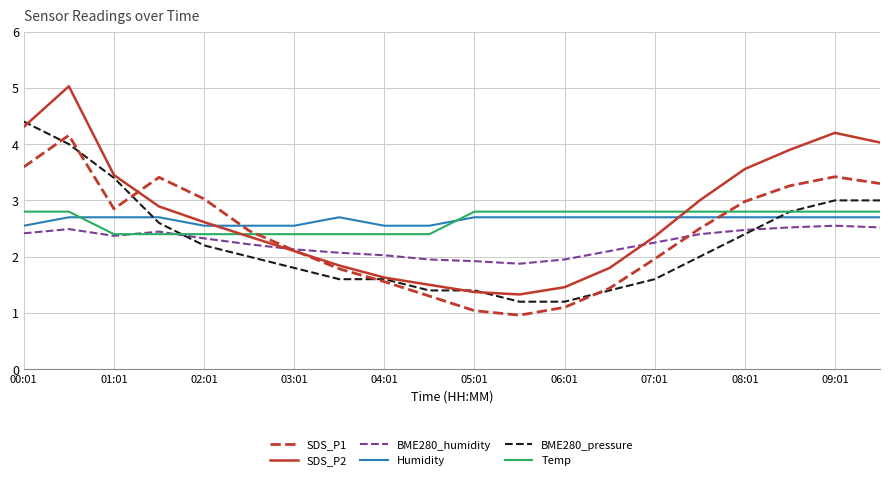

What is the difference between the maximum and minimum values in the BME280_humidity series?

0.7